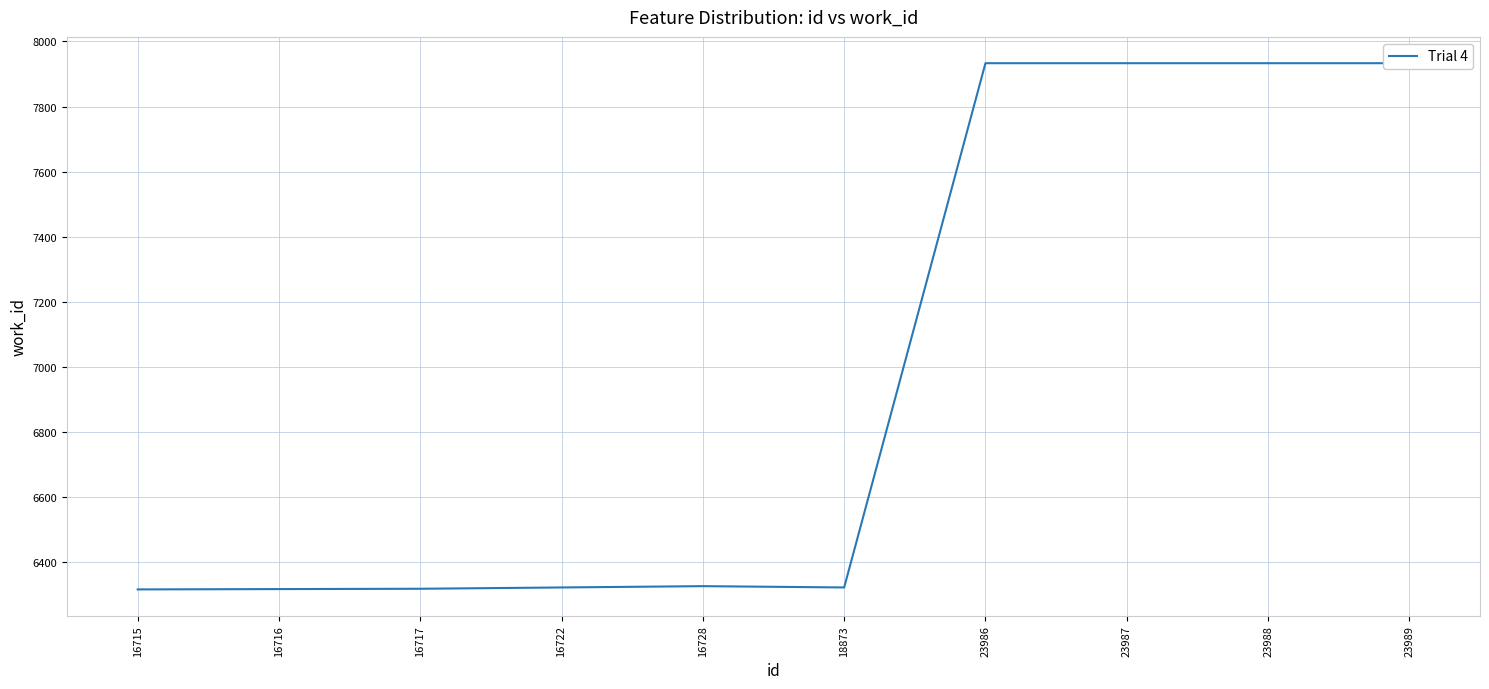

List the labels in order of value, largest first.

23986, 23987, 23988, 23989, 16728, 16722, 18873, 16717, 16716, 16715